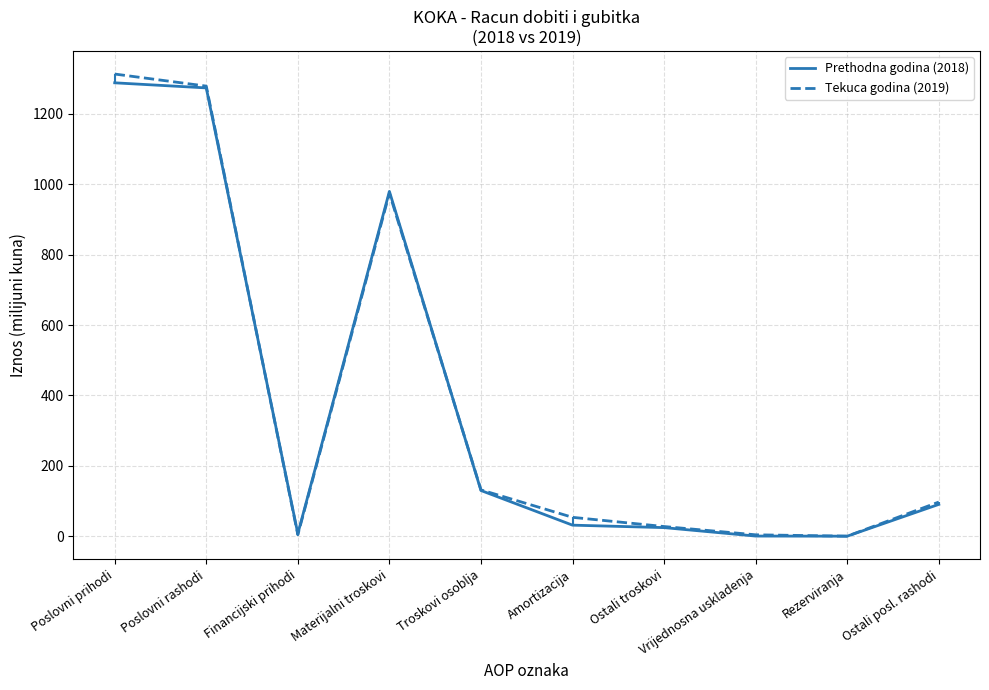

How many lines are shown in the chart?

2